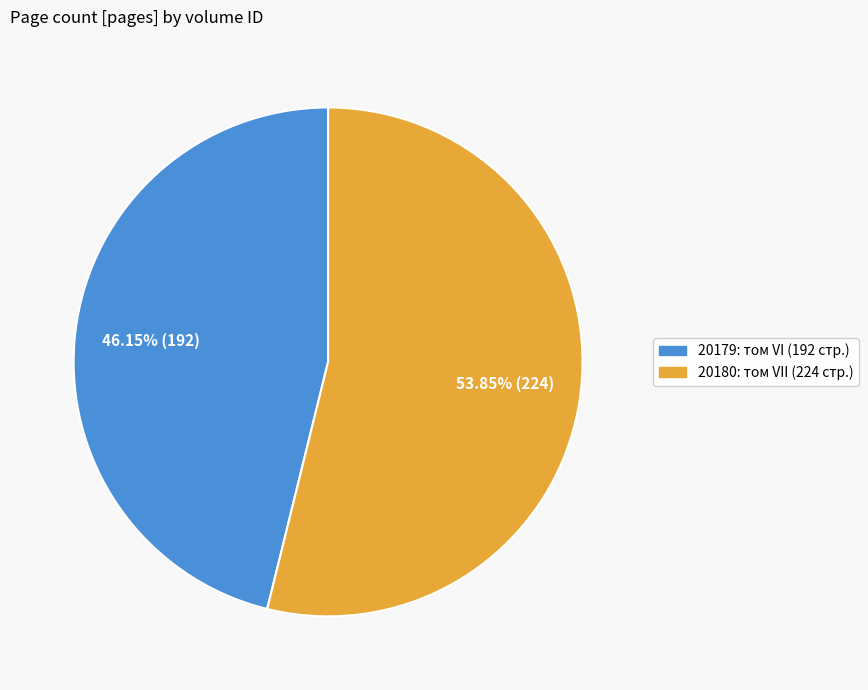

How many slices are in this pie chart?

2